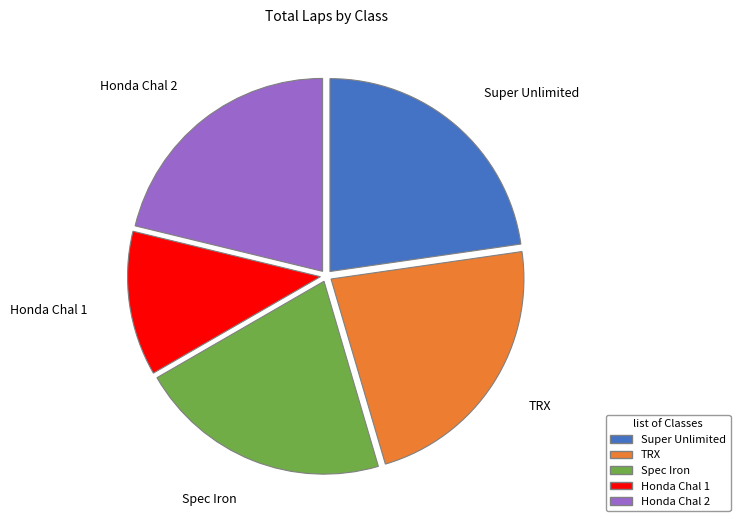

How many segments does this pie chart have?

5